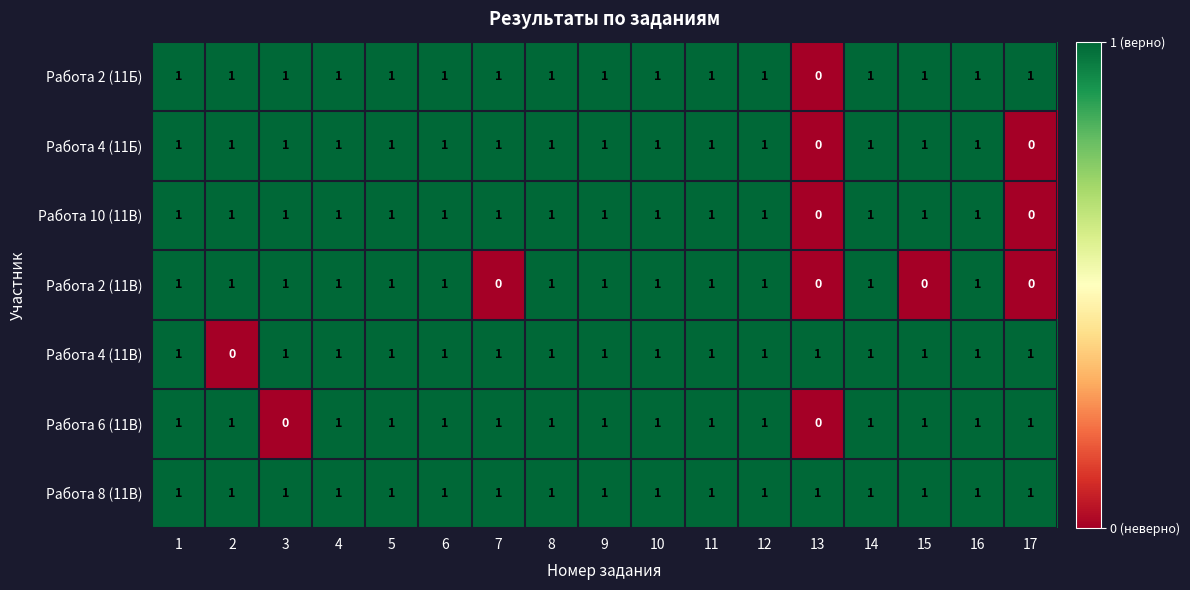

What is the difference between the highest and lowest values at 2?

1